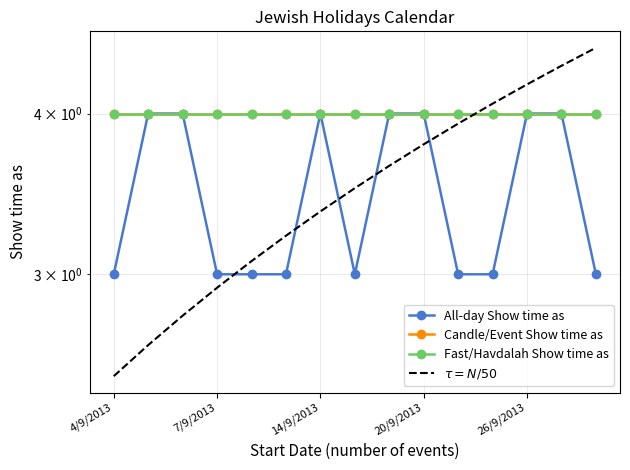

How many lines are shown in the chart?

4